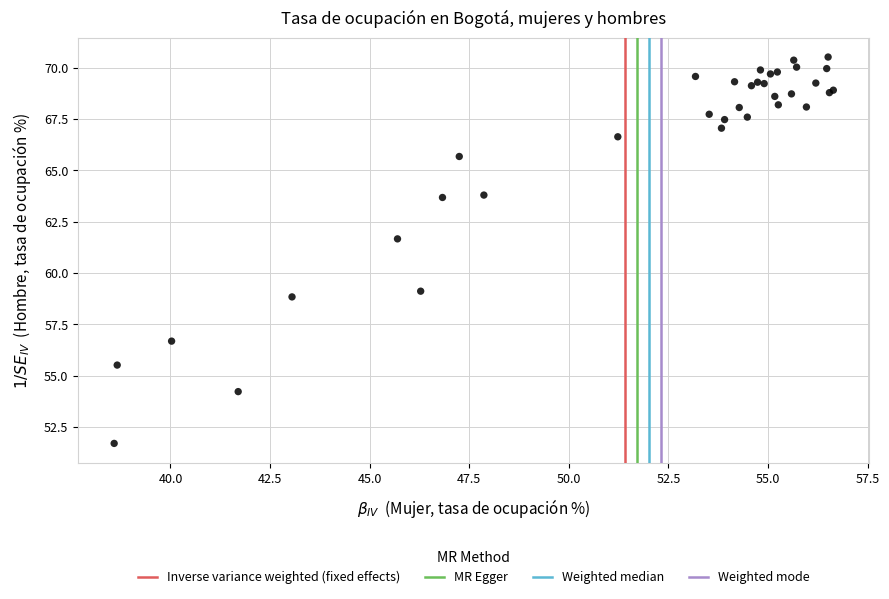

What Y value in the scatter plot is closest to 61?

61.7